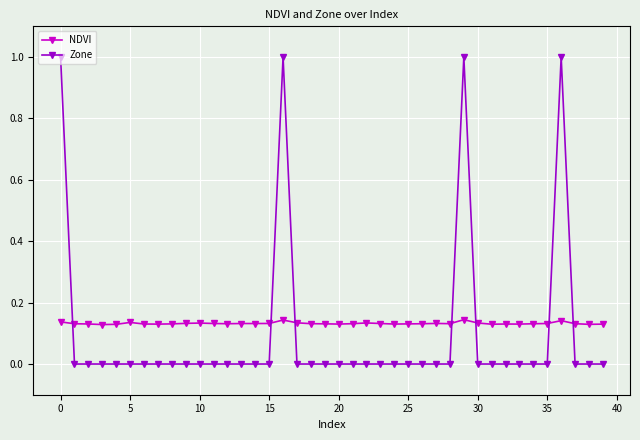

How many lines are shown in the chart?

2